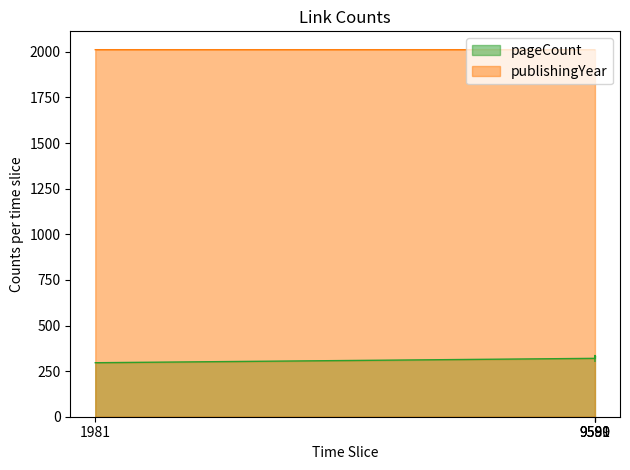

True or false: publishingYear and pageCount intersect in this chart.

False